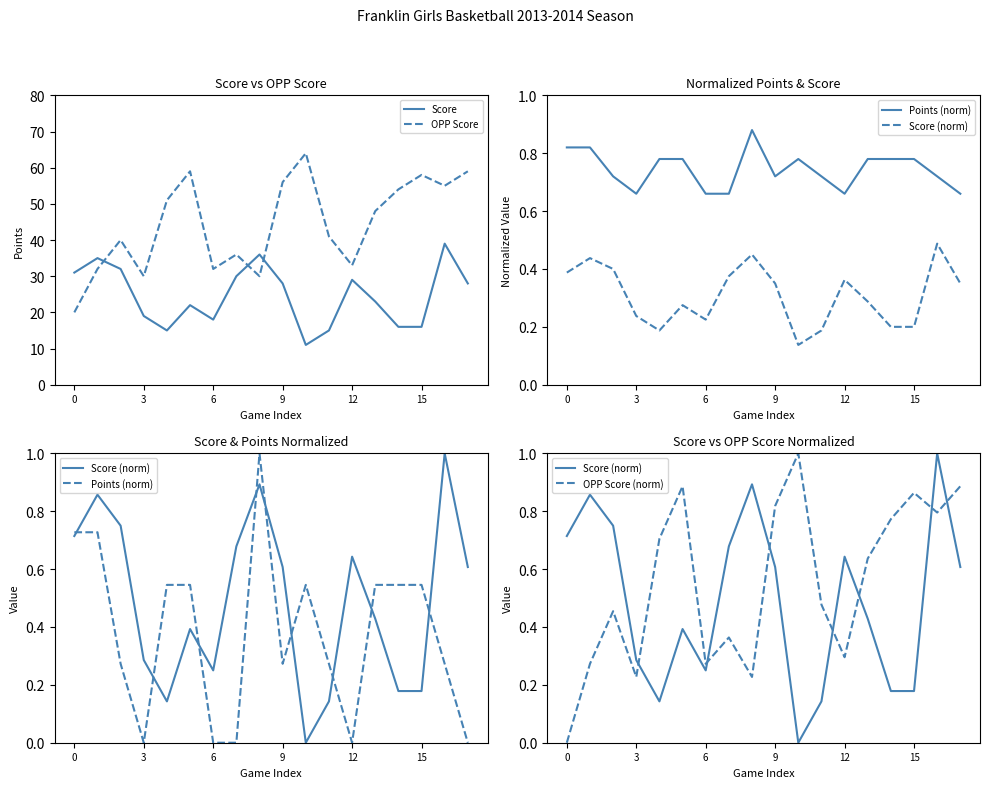

The Score series shows 12.7 at 13. True or false?

False